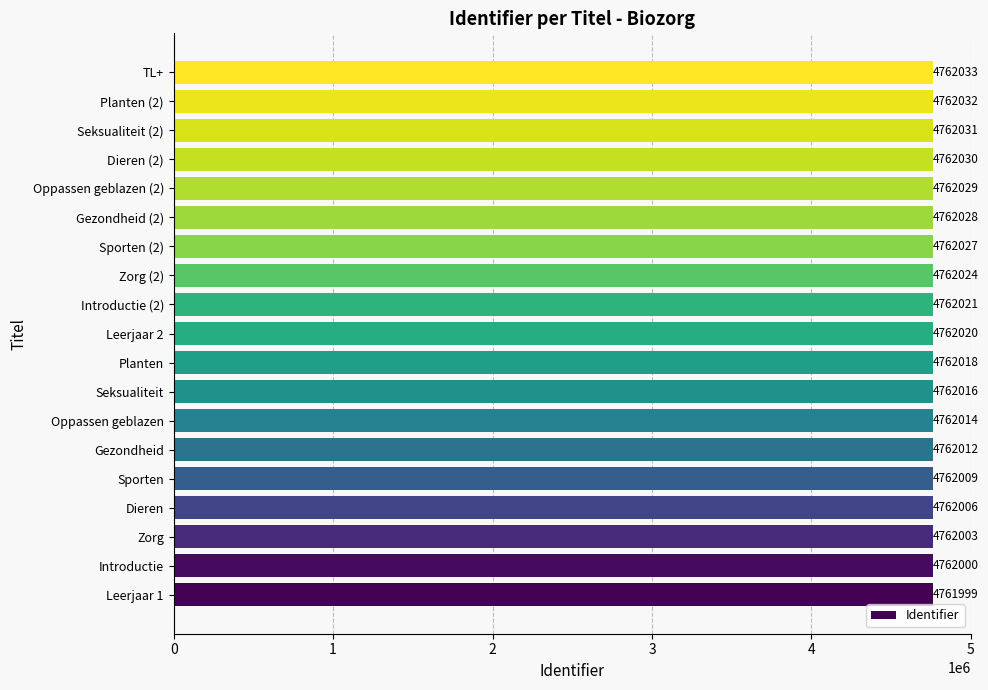

List the labels in order of value, smallest first.

Leerjaar 1, Introductie, Zorg, Dieren, Sporten, Gezondheid, Oppassen geblazen, Seksualiteit, Planten, Leerjaar 2, Introductie (2), Zorg (2), Sporten (2), Gezondheid (2), Oppassen geblazen (2), Dieren (2), Seksualiteit (2), Planten (2), TL+